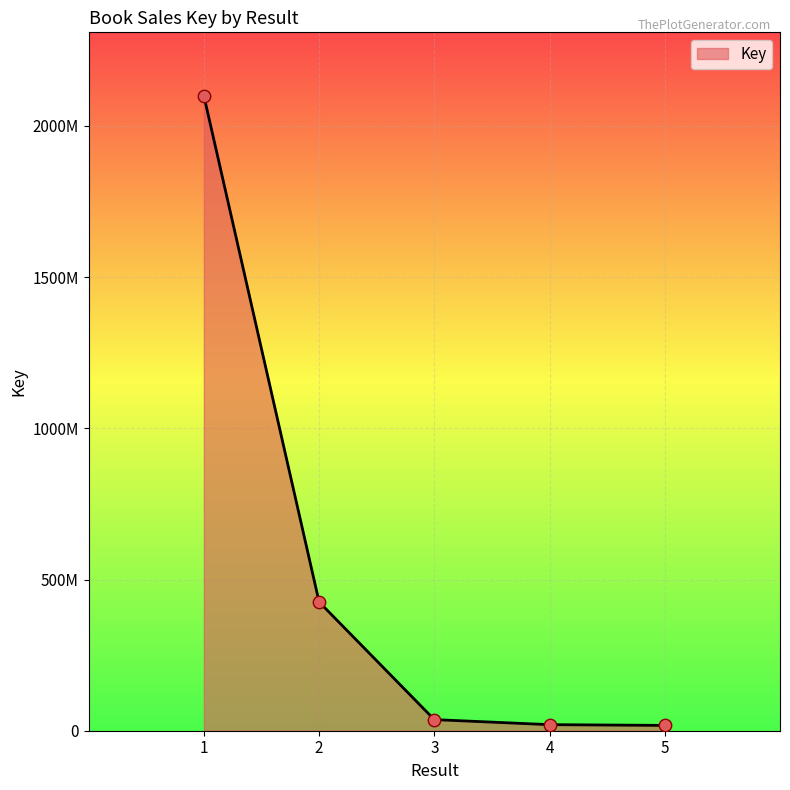

Approximately how many times larger is the value at 3 compared to 5?

2.1